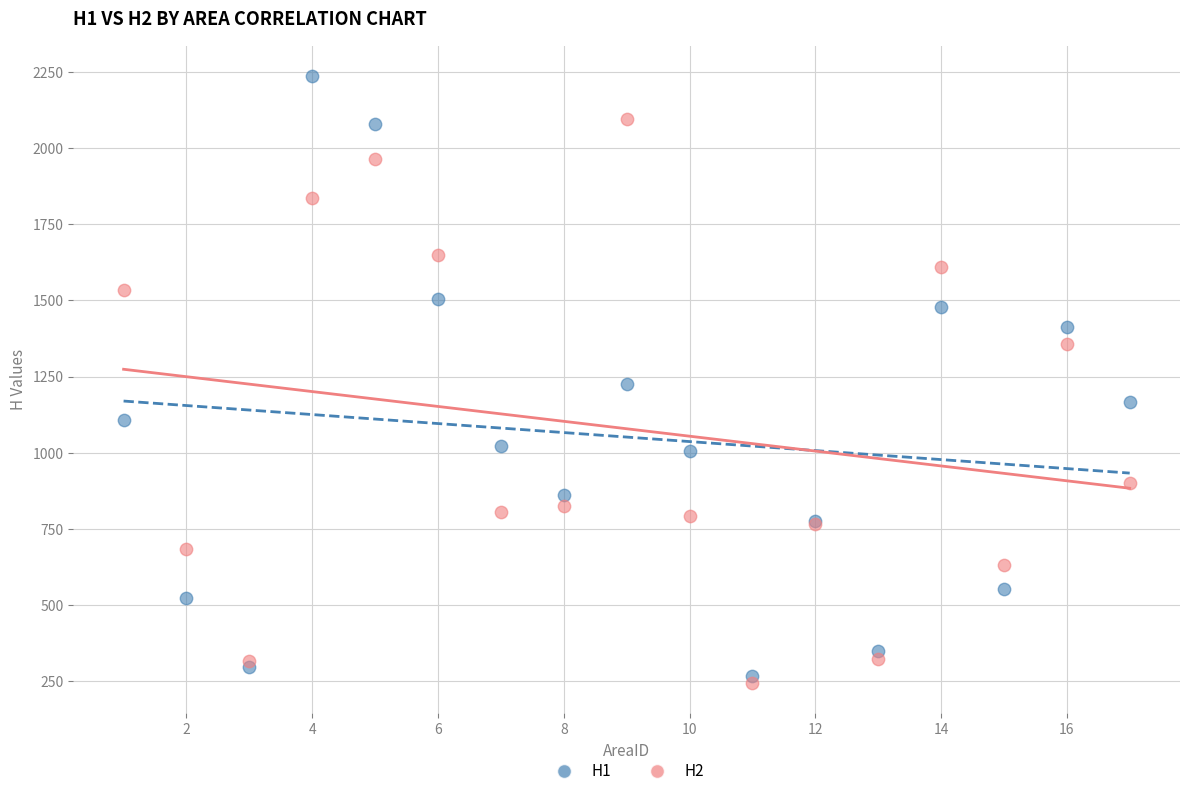

Which series has the widest spread of Y values?

H1